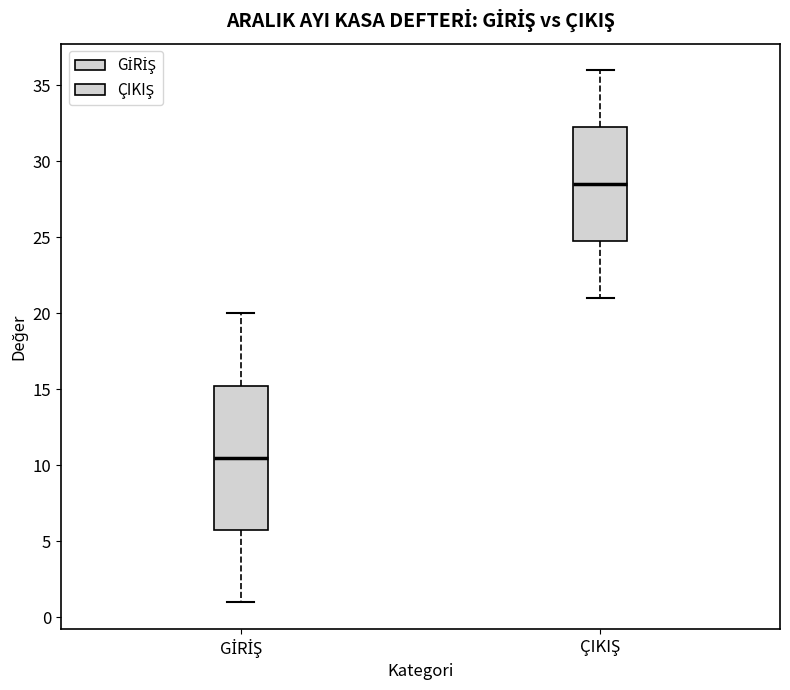

Reading left to right, read every box against the y-axis: the position of its median line, the range the box covers, and the ends of its whiskers. The values are not printed on the chart, so give them approximately, as read against the axis.

GİRİŞ: median 10.5, box 6.0 to 15.5, whiskers 1.0 to 20.0
ÇIKIŞ: median 28.5, box 25.0 to 32.5, whiskers 21.0 to 36.0